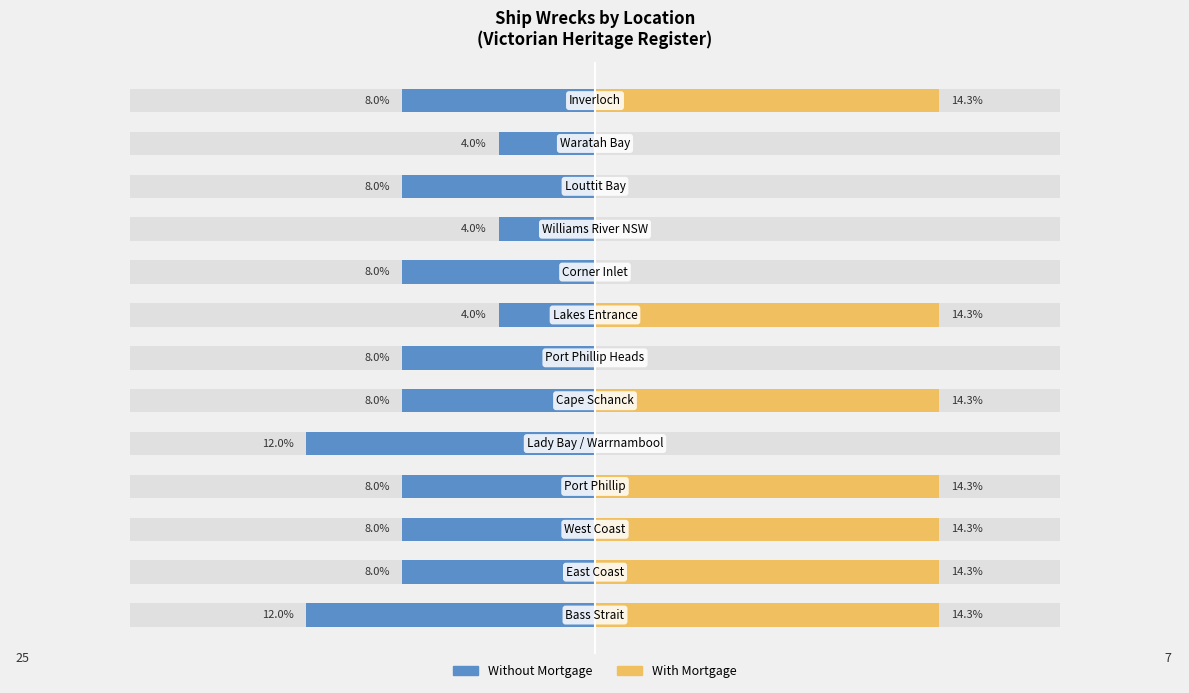

What is the sum of all Without Mortgage values?

-100.0